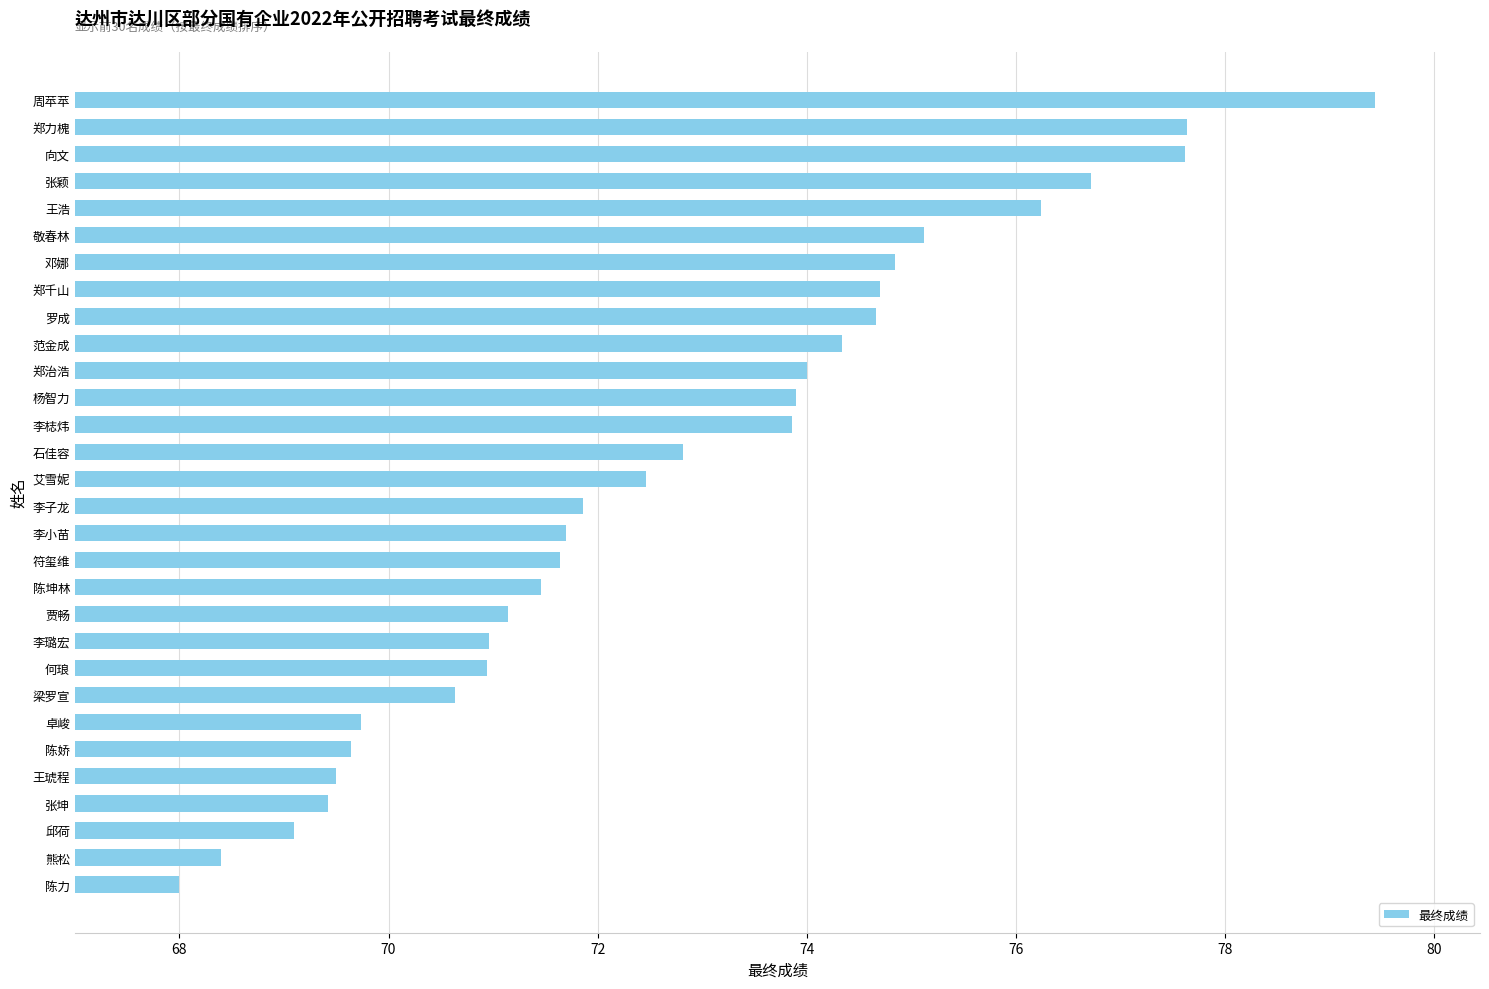

What is the difference between the values at 郑治浩 and 向文?

3.6